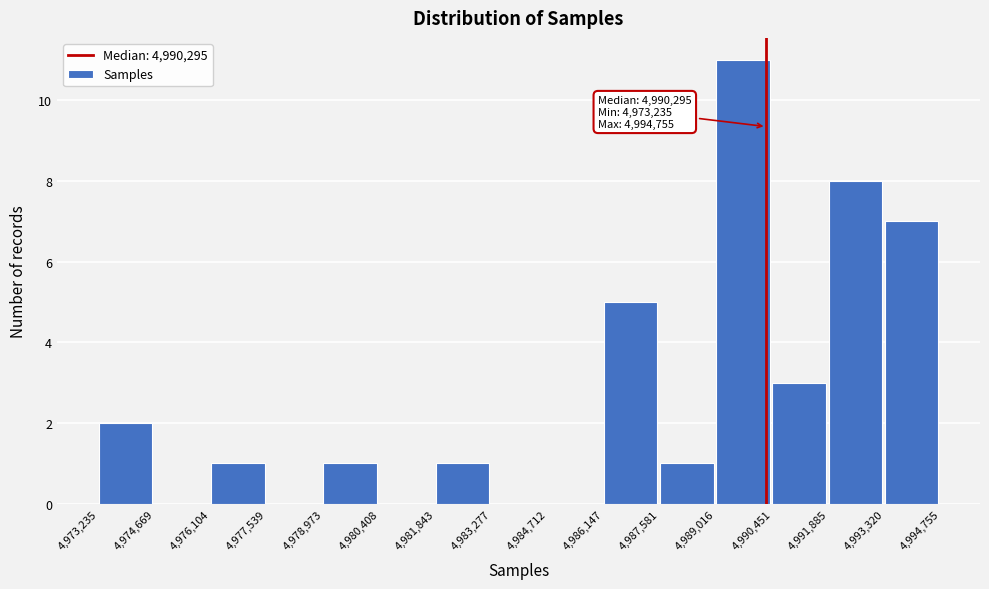

Over which range of the x-axis is the bar tallest?

4,989,016 to 4,990,451